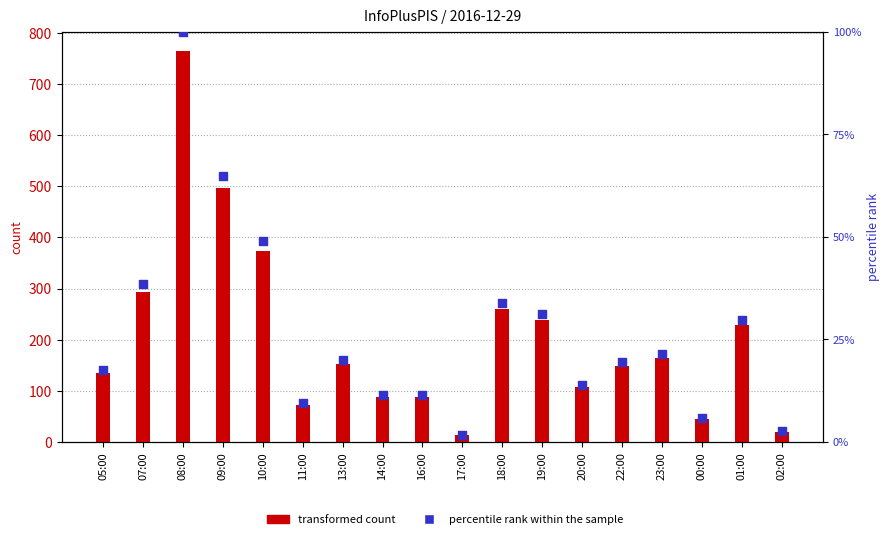

At which category is the sum across all series the highest?

08:00